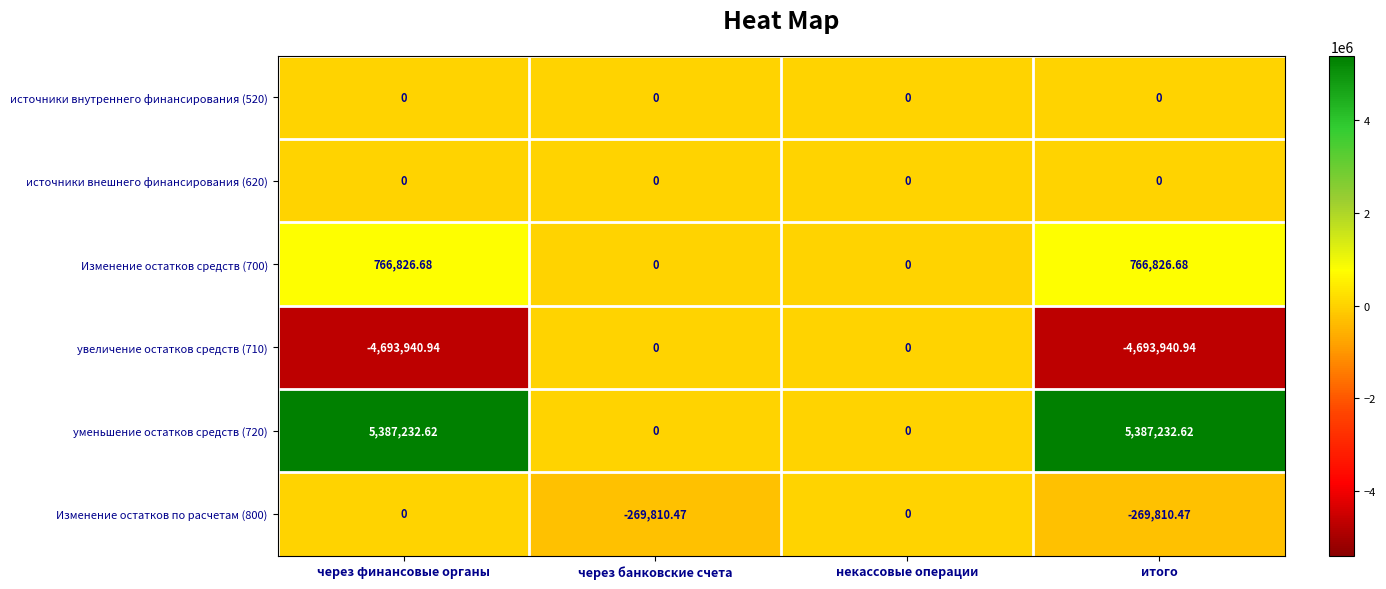

Is the value of Изменение остатков по расчетам (800) at итого greater than the value of источники внешнего финансирования (620) at через банковские счета?

No